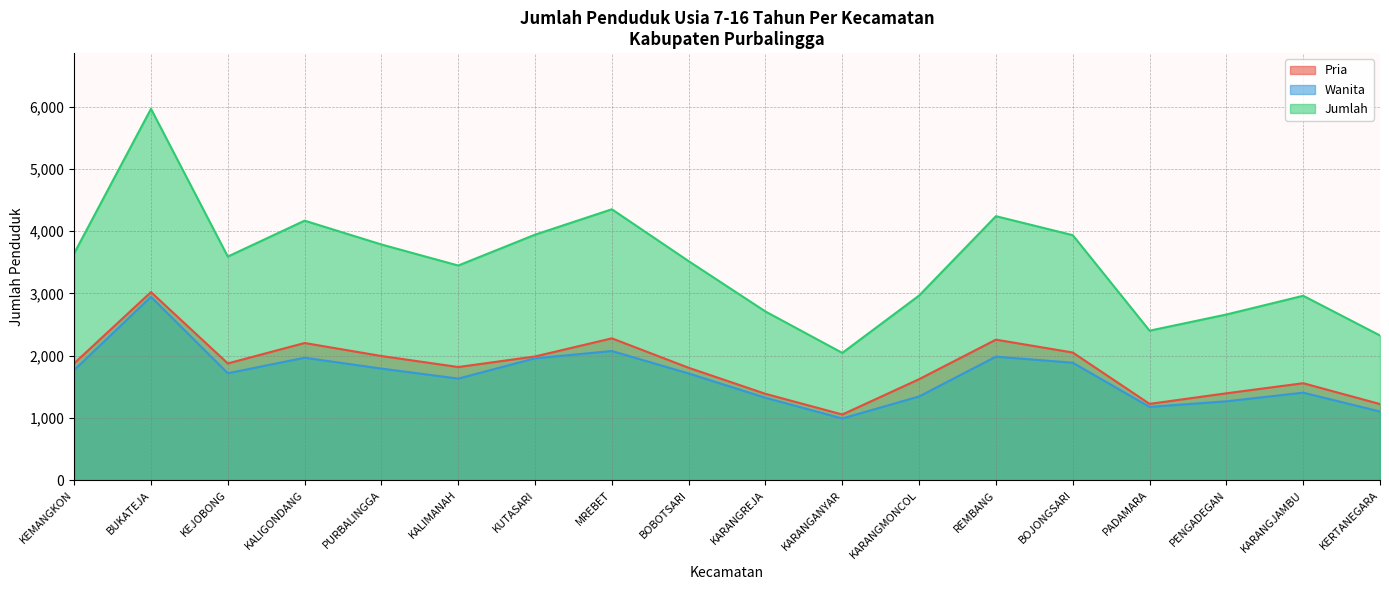

True or false: Wanita has more than 2 interior local peaks.

True